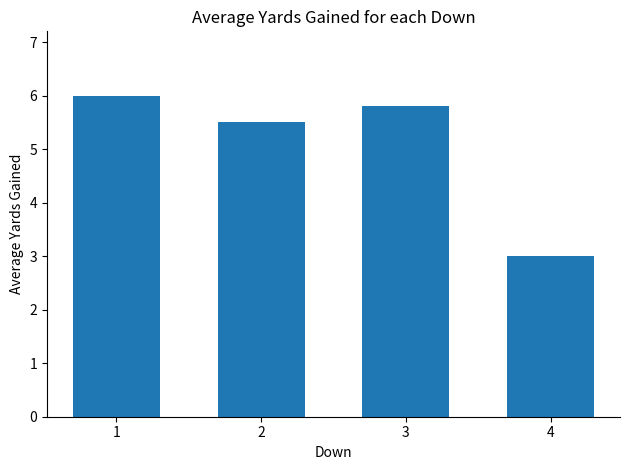

What is the maximum value shown in the chart?

6.0